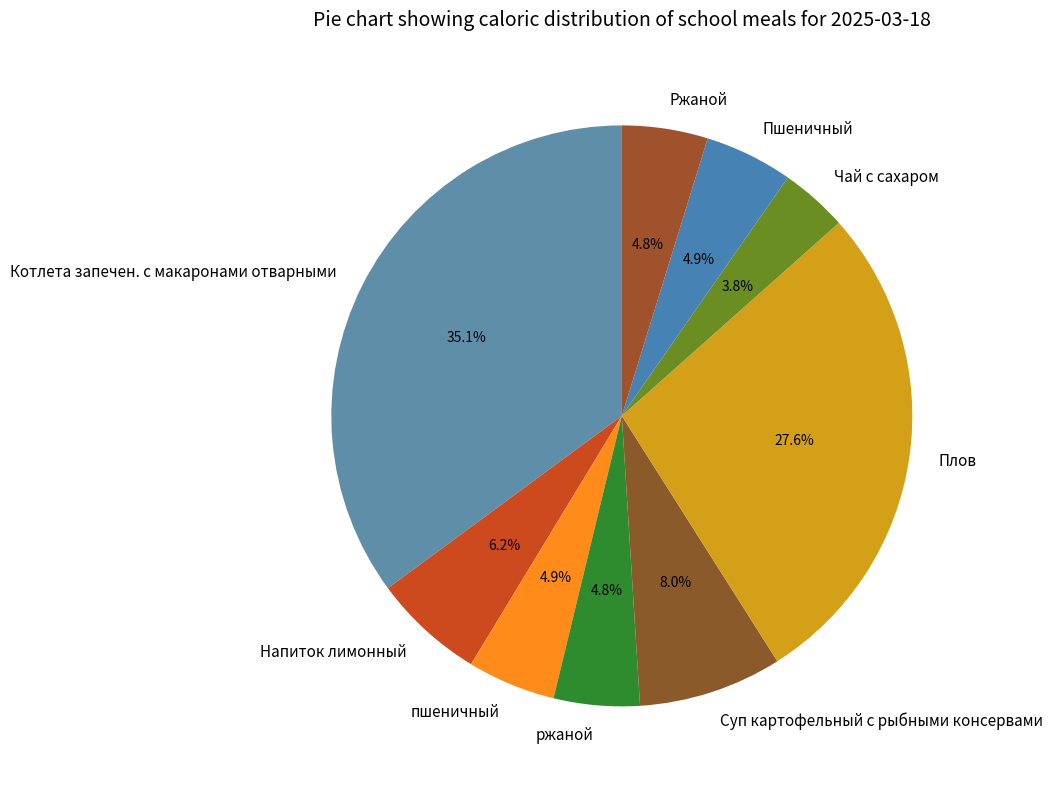

Which category has the biggest portion of the pie?

Котлета запечен. с макаронами отварными